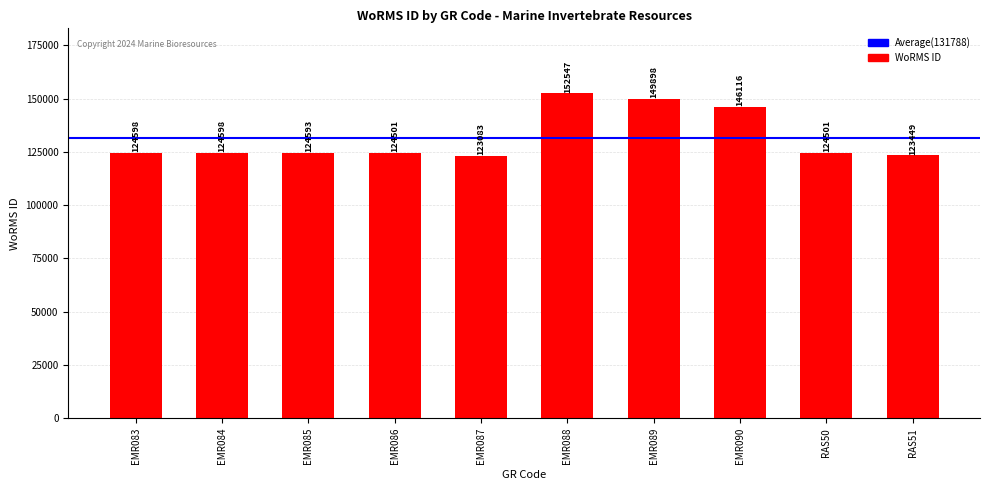

What is the average value?

131788